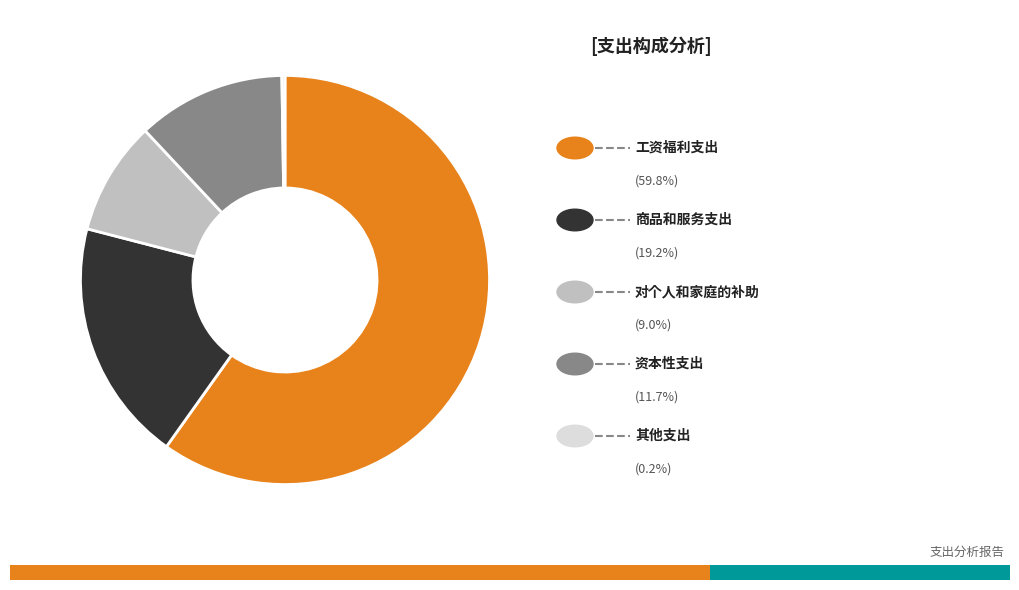

To the nearest percent, what is the difference between the largest and smallest slice percentages?

60%